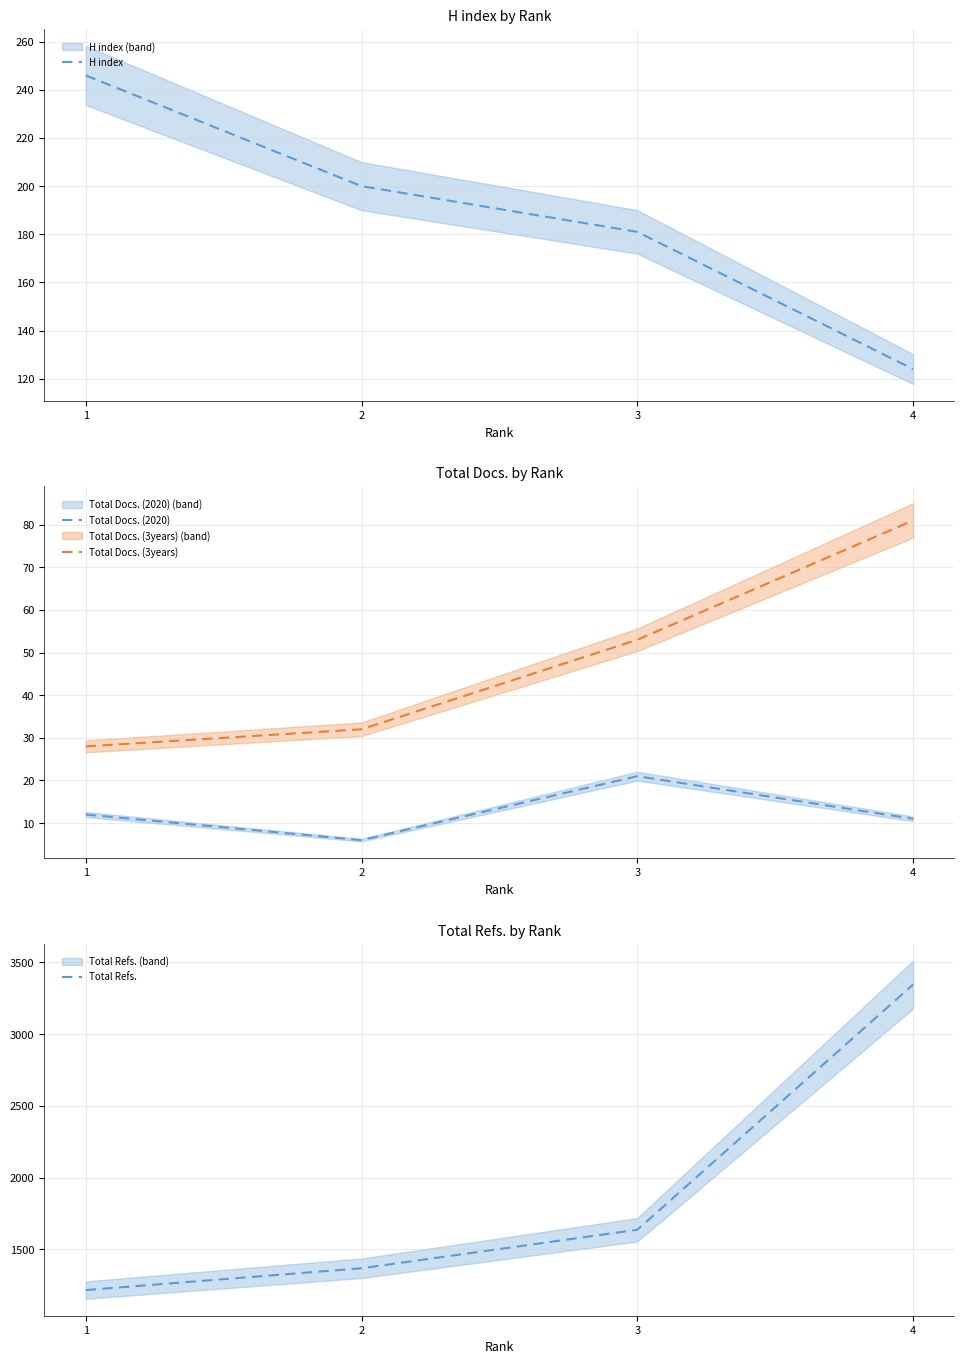

True or false: Total Docs. (3years) has more than 1 points higher than both neighbors.

False